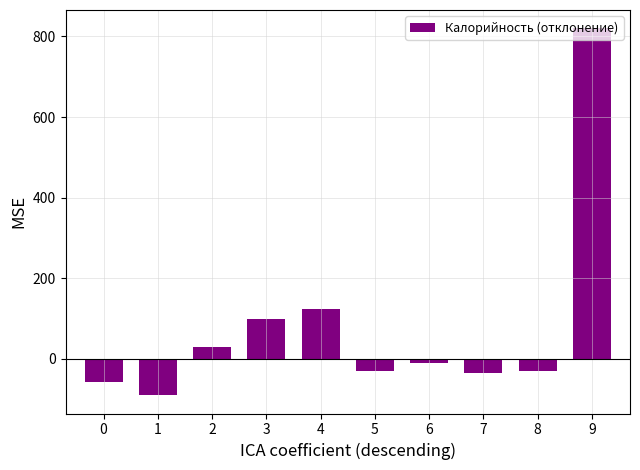

Is it true that the value at 0 is -88.5?

False